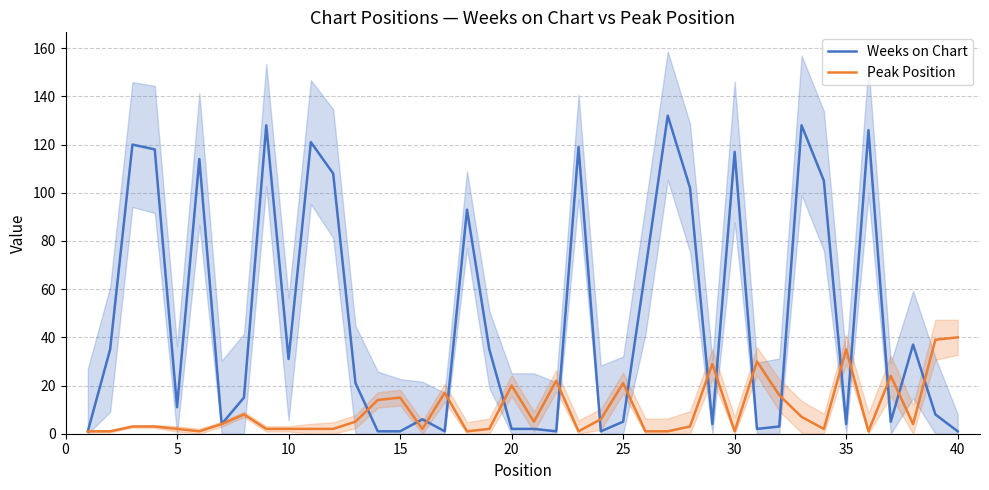

What are all the series names shown in the legend?

Weeks on Chart, Peak Position